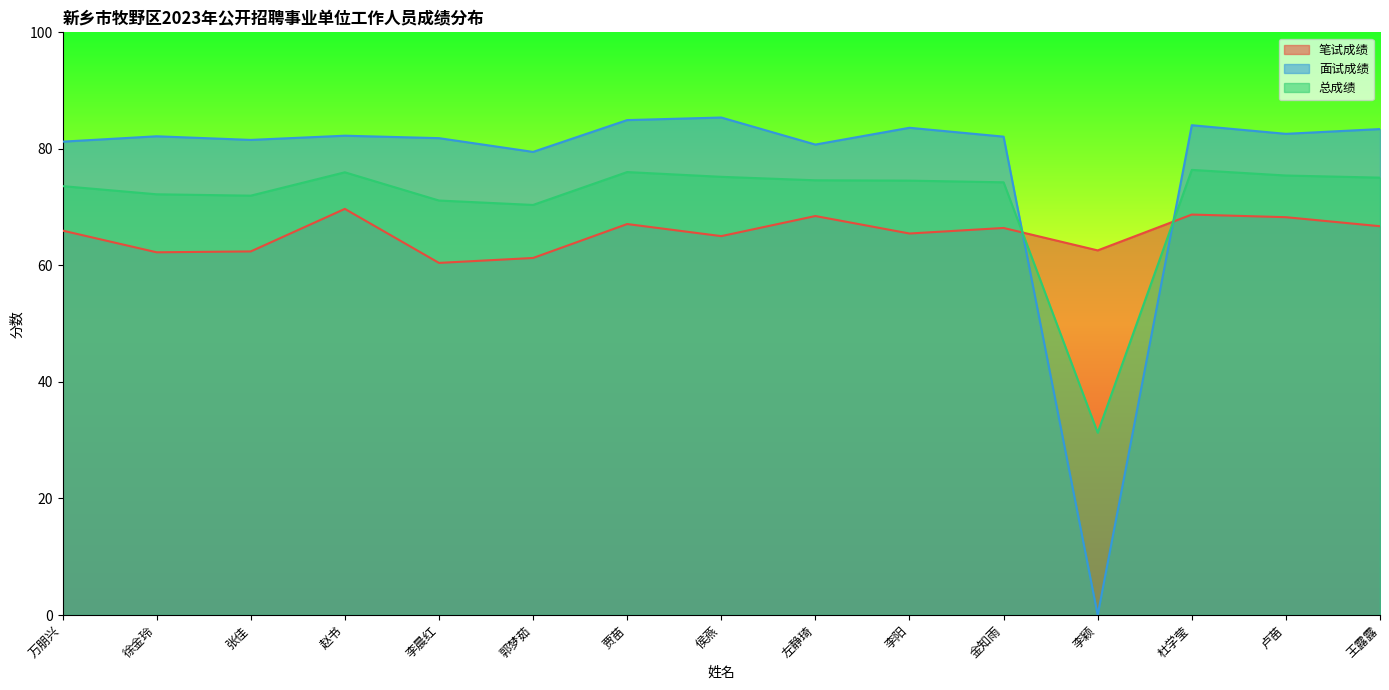

List the series in order of their peak value, lowest first.

笔试成绩, 总成绩, 面试成绩